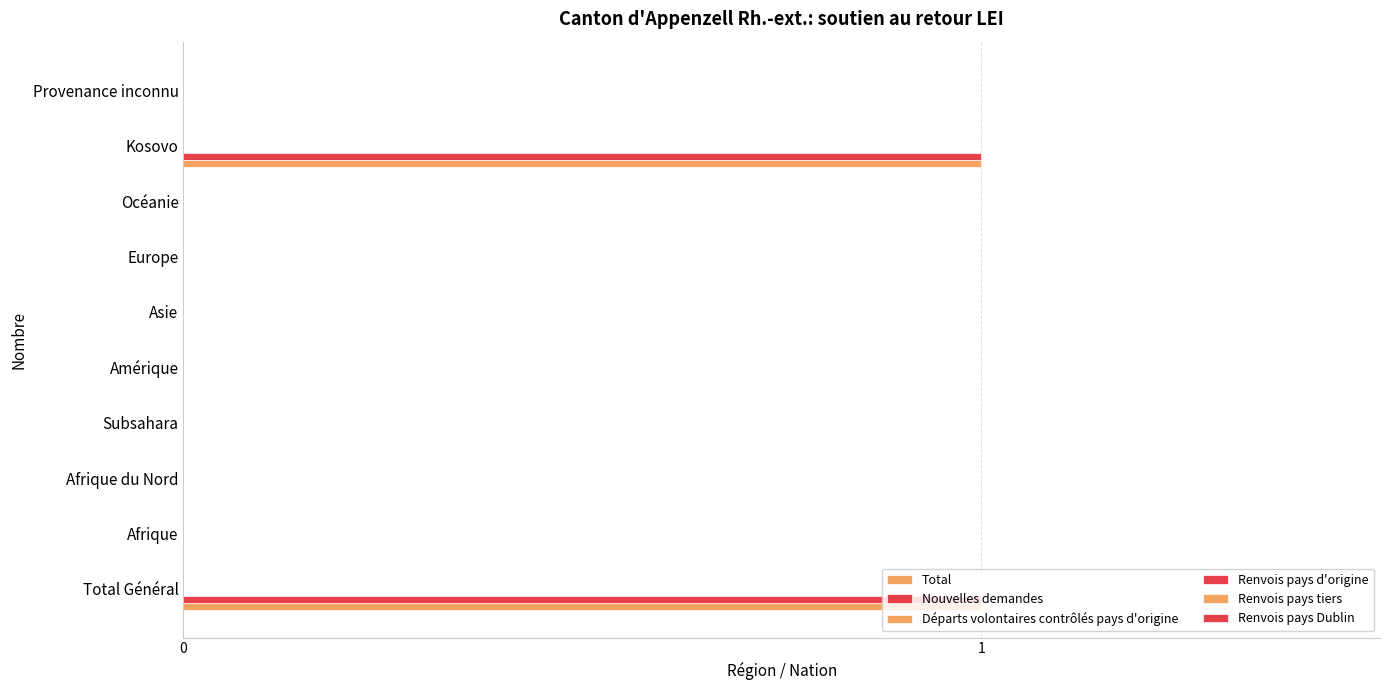

Which series has the largest total across all categories?

Total